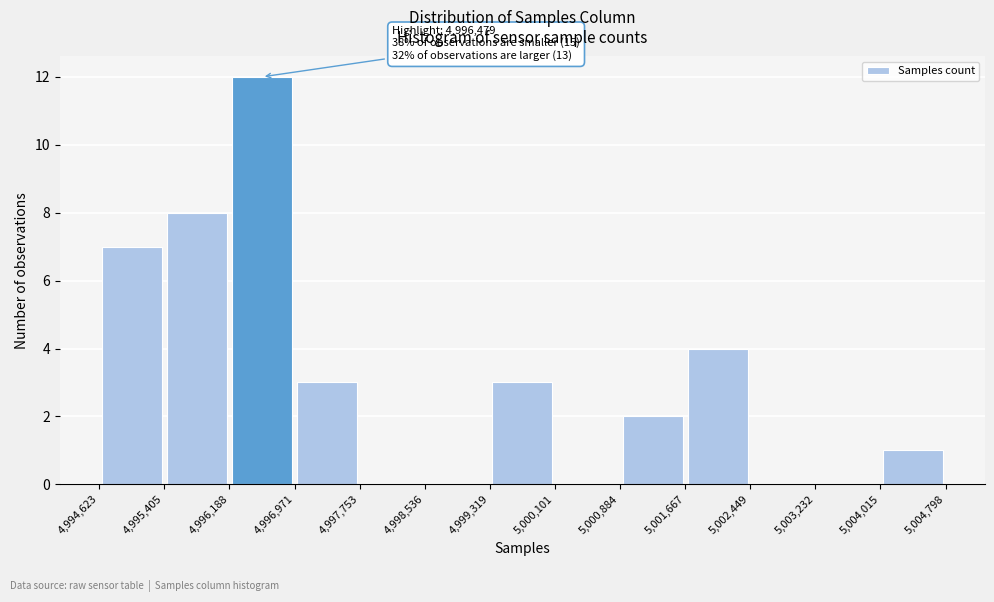

Over which range of the x-axis is the bar tallest?

4,996,188 to 4,996,971